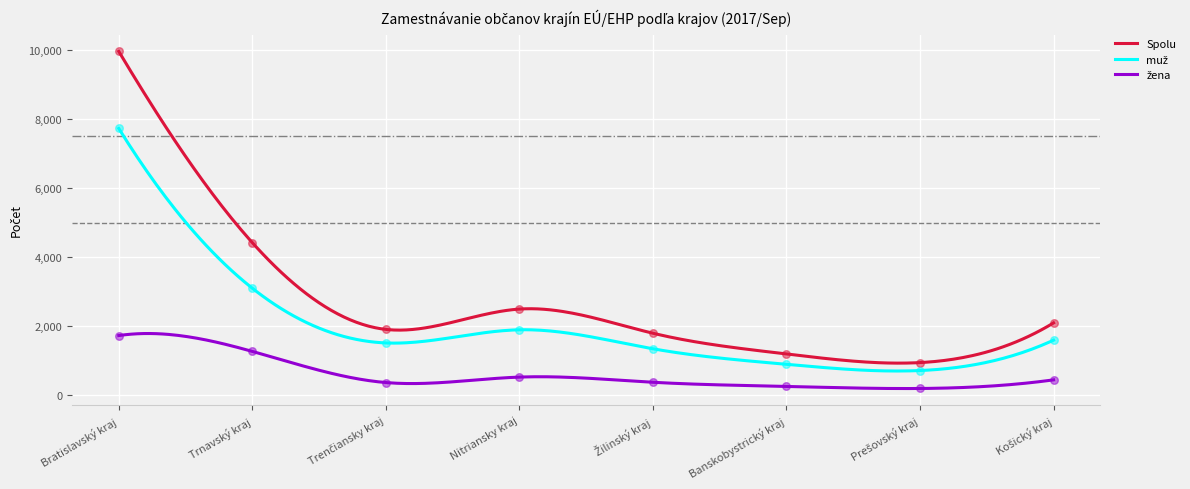

At how many categories does at least one series exceed 3445?

2